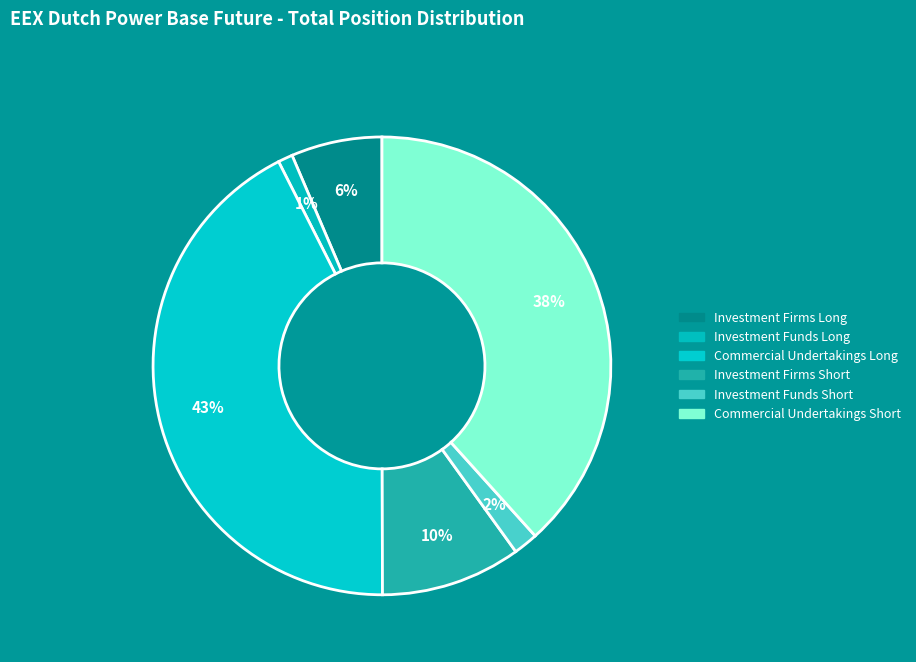

Is it true that Investment Funds Long is 1% of the pie?

True